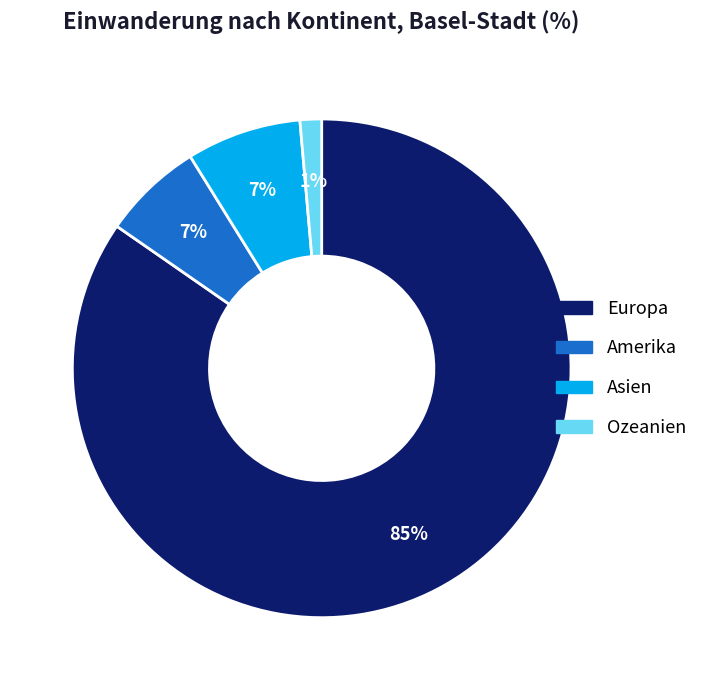

Is there a majority slice in this chart?

Yes